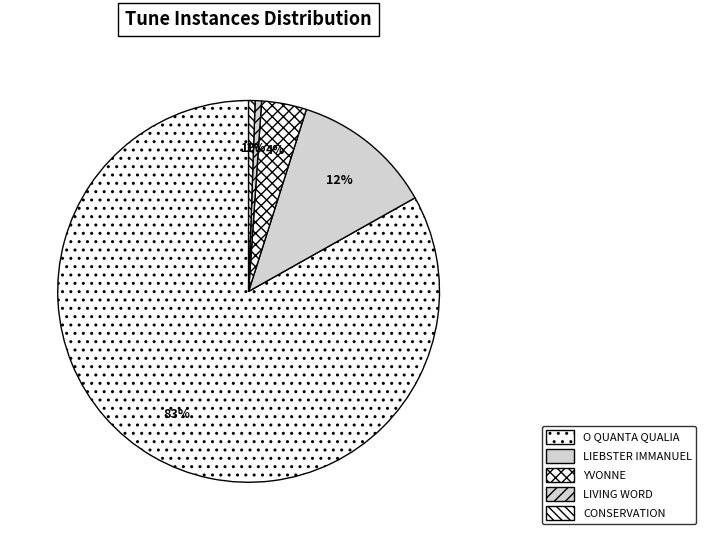

To the nearest percent, what is the difference between the largest and smallest slice percentages?

83%